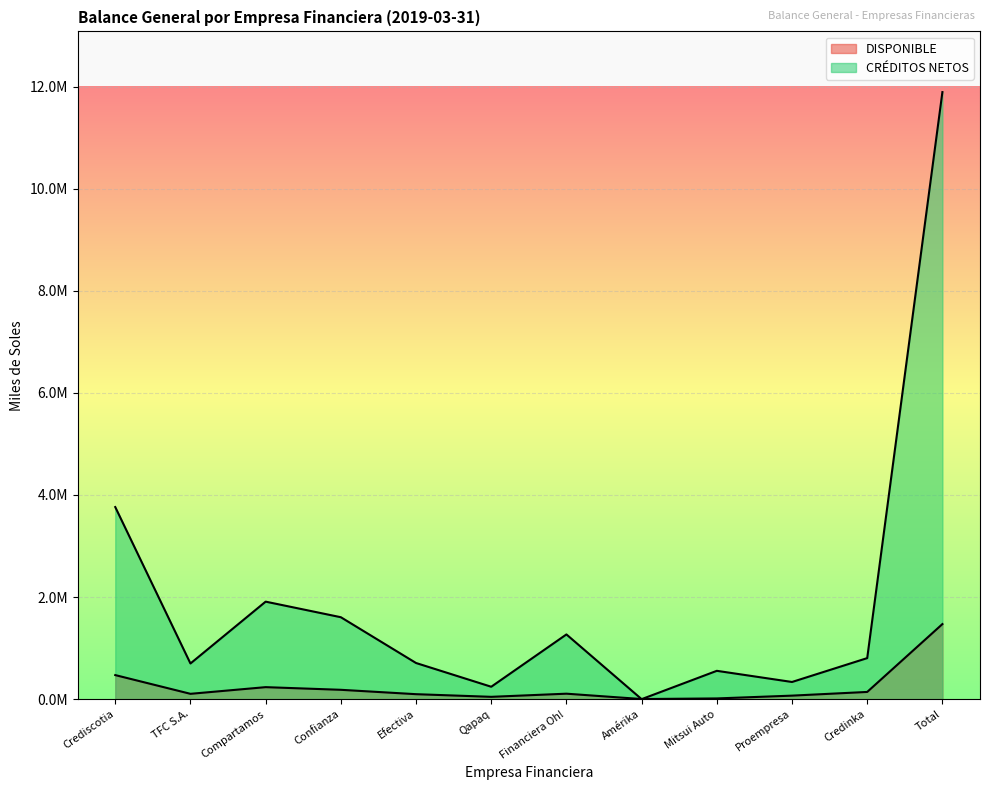

Which series ends up on top after the final intersection of CRÉDITOS NETOS and DISPONIBLE?

CRÉDITOS NETOS